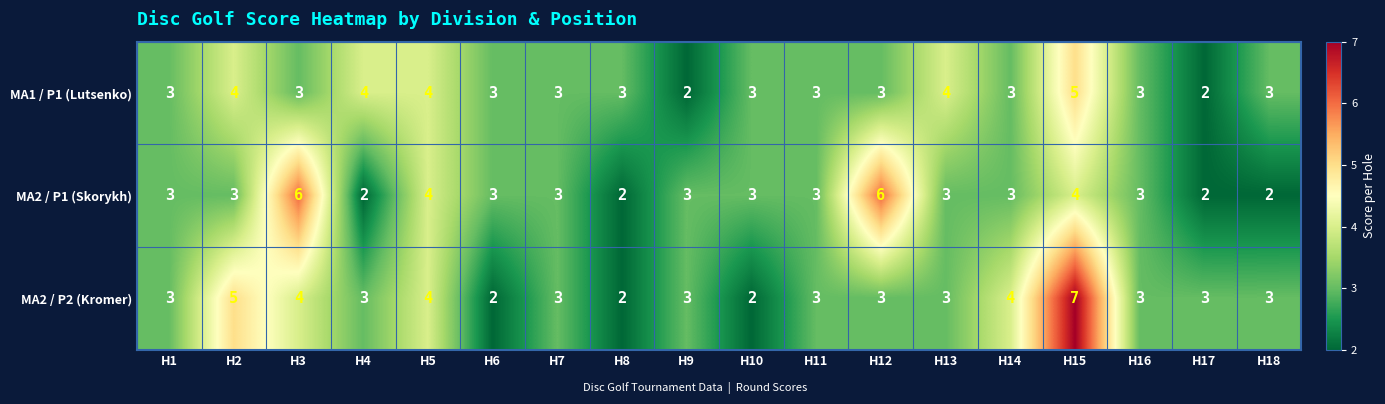

What is the difference between the second highest and minimum values in the MA2 / P2 (Kromer) series?

3